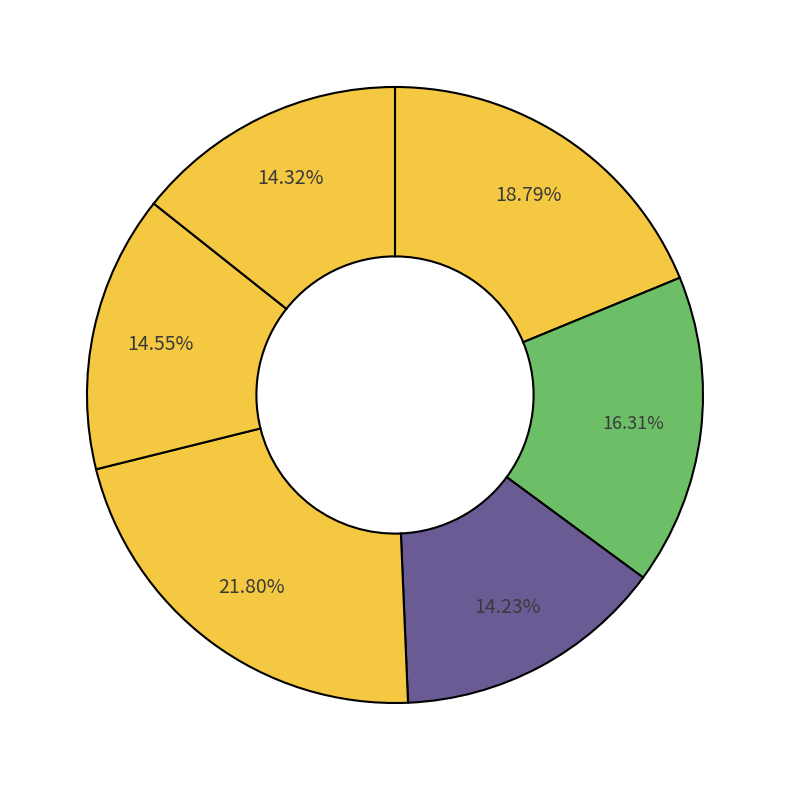

Is there a majority slice in this chart?

No